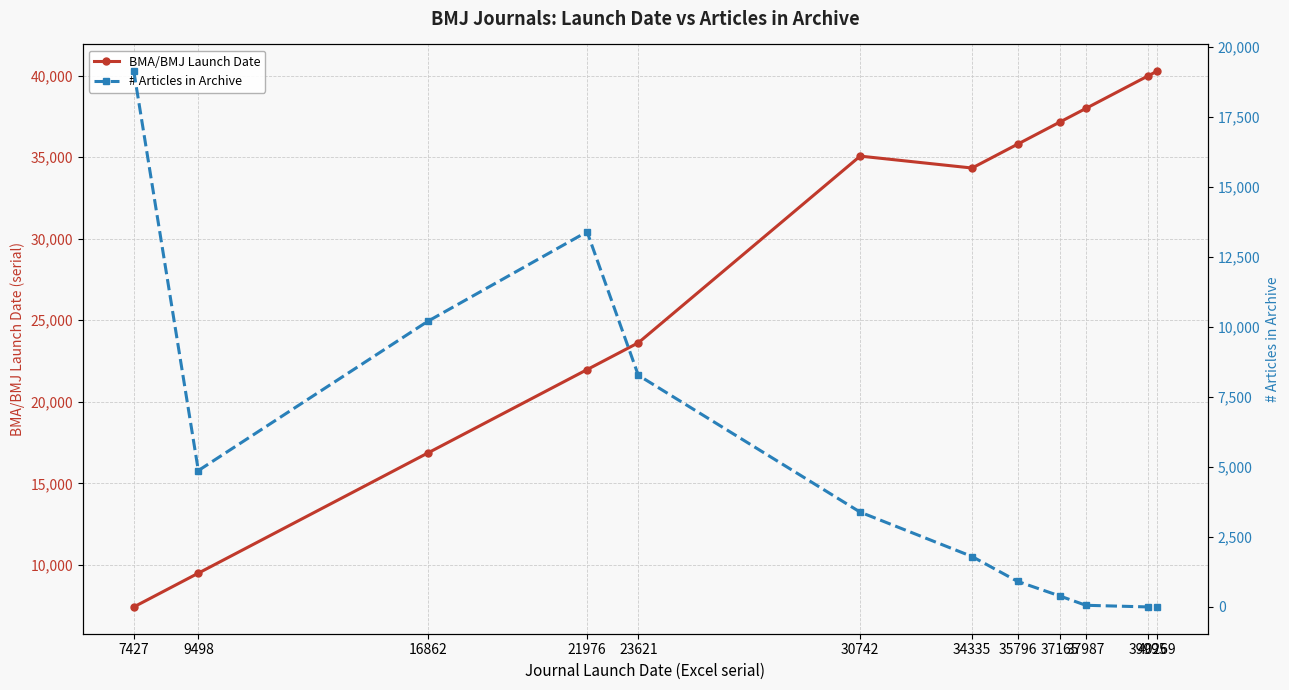

At which label is # Articles in Archive closest to 9567?

16862